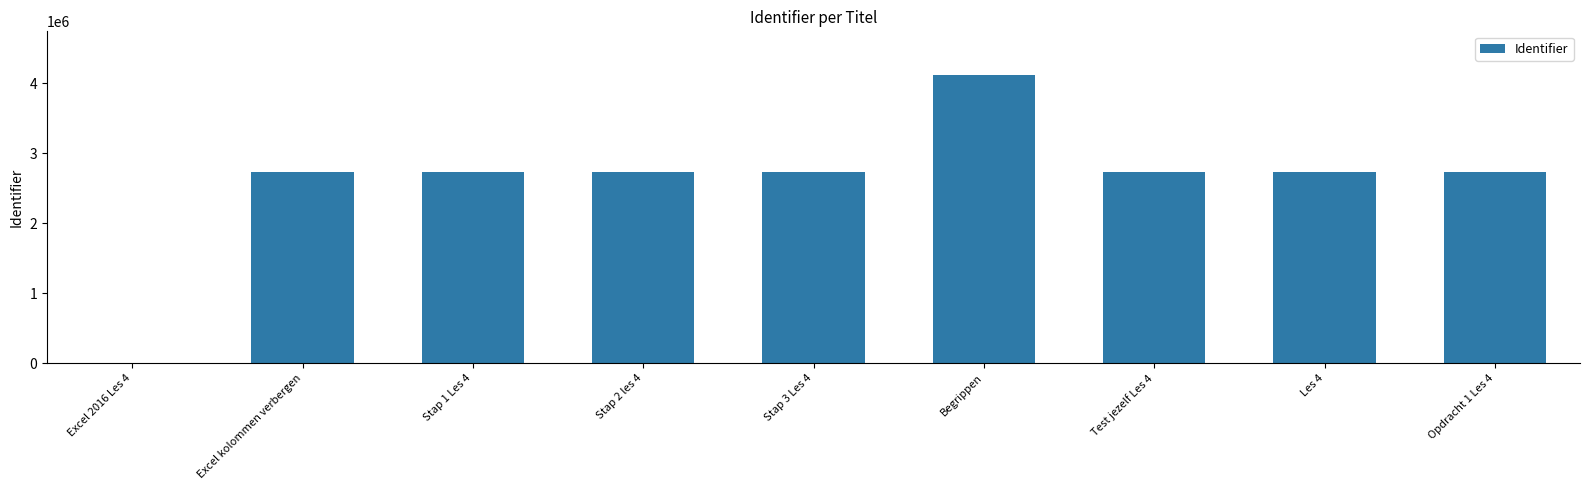

What is the sum of all values?

23258827